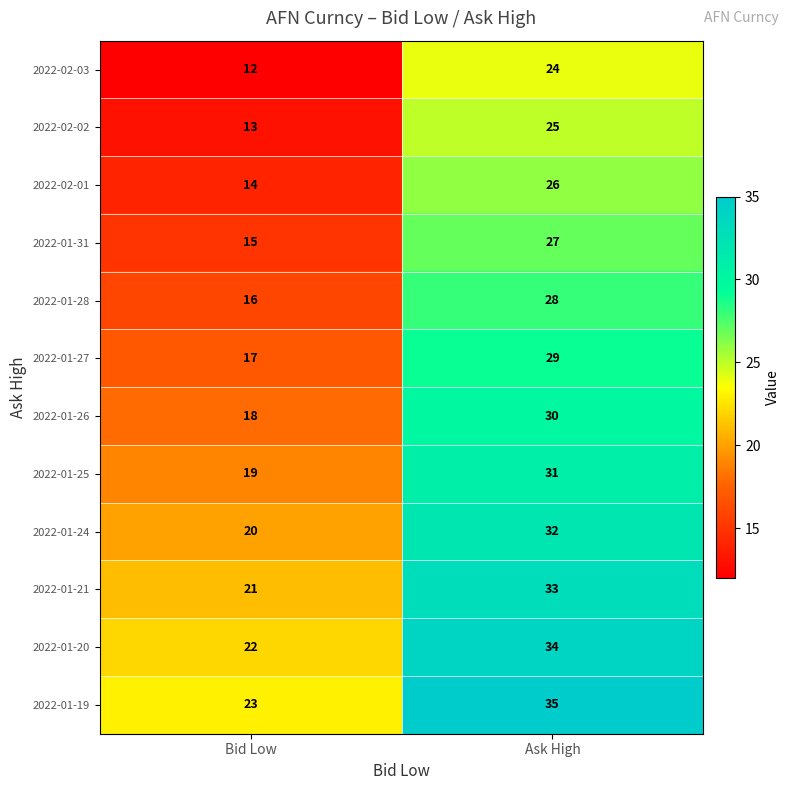

Which series has the largest total across all categories?

2022-01-19